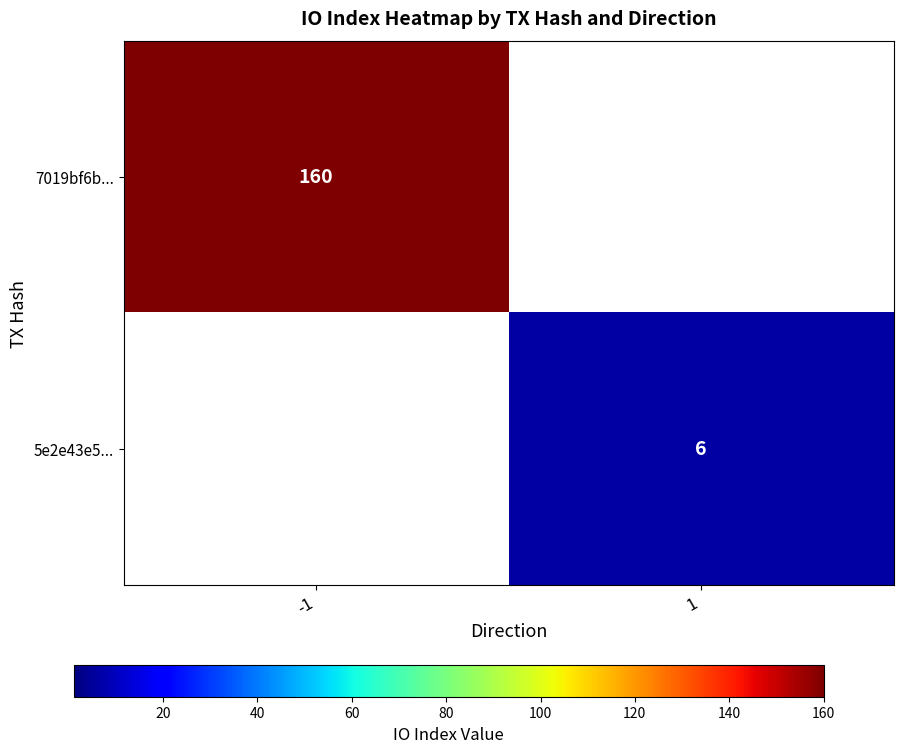

The value of 7019bf6b... at -1 is 272. True or false?

False